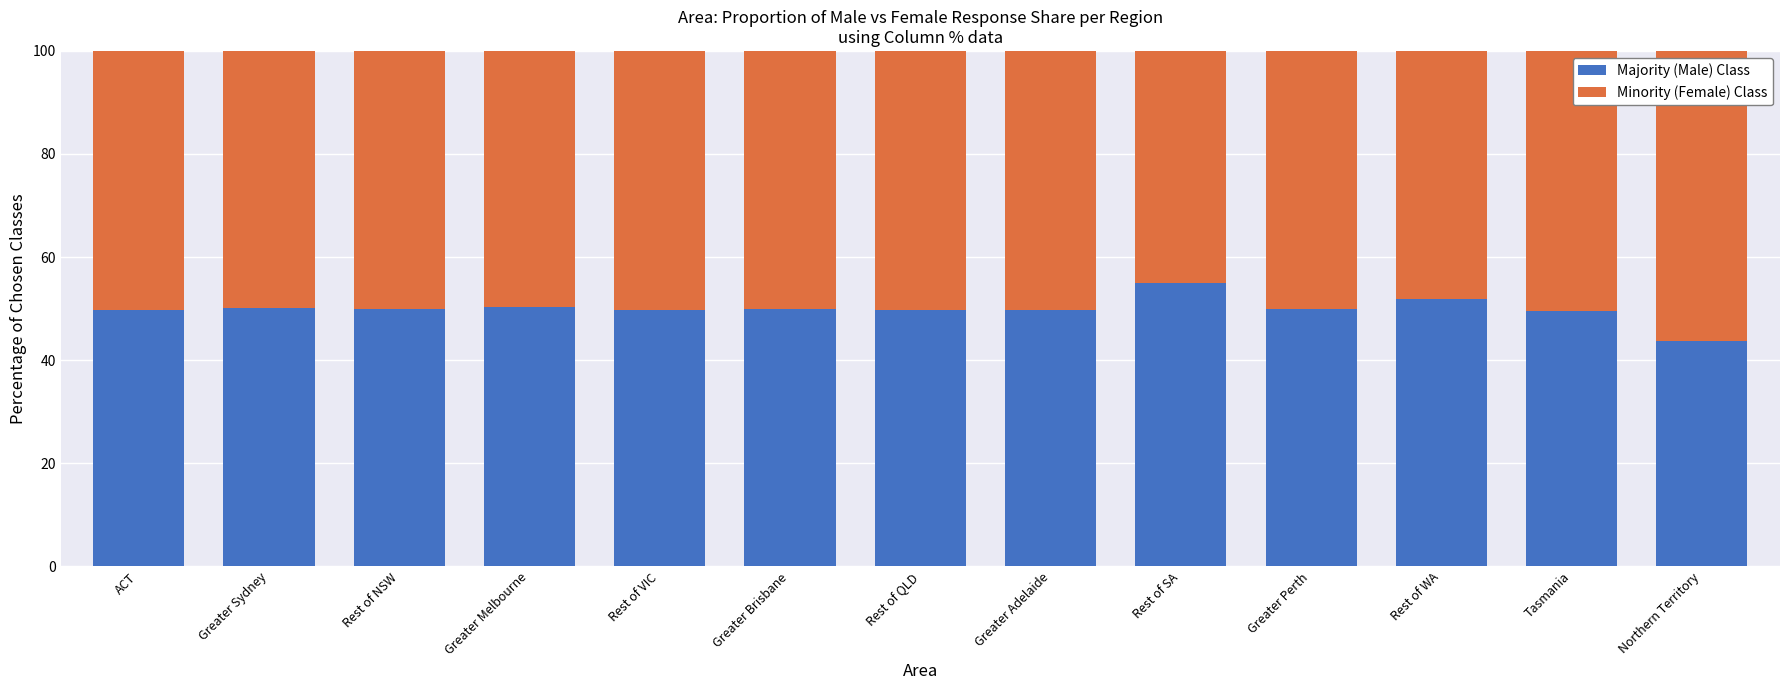

What is the total value across all series at Greater Sydney?

100.0